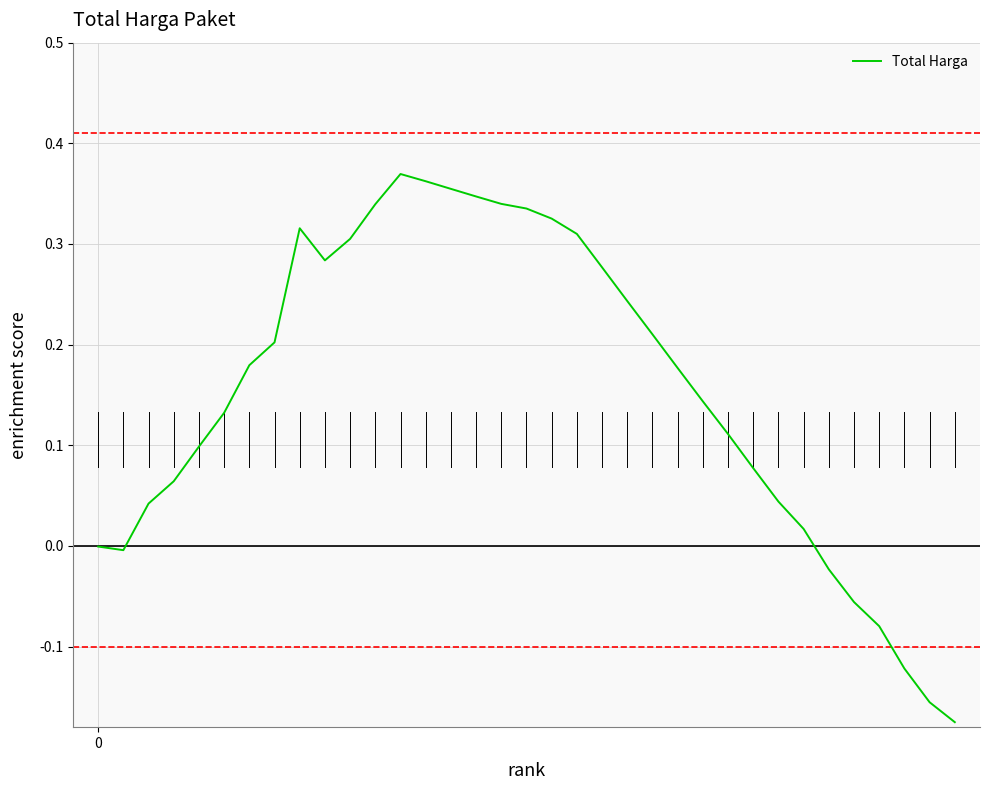

What is the label of the 34th point from the left?

33